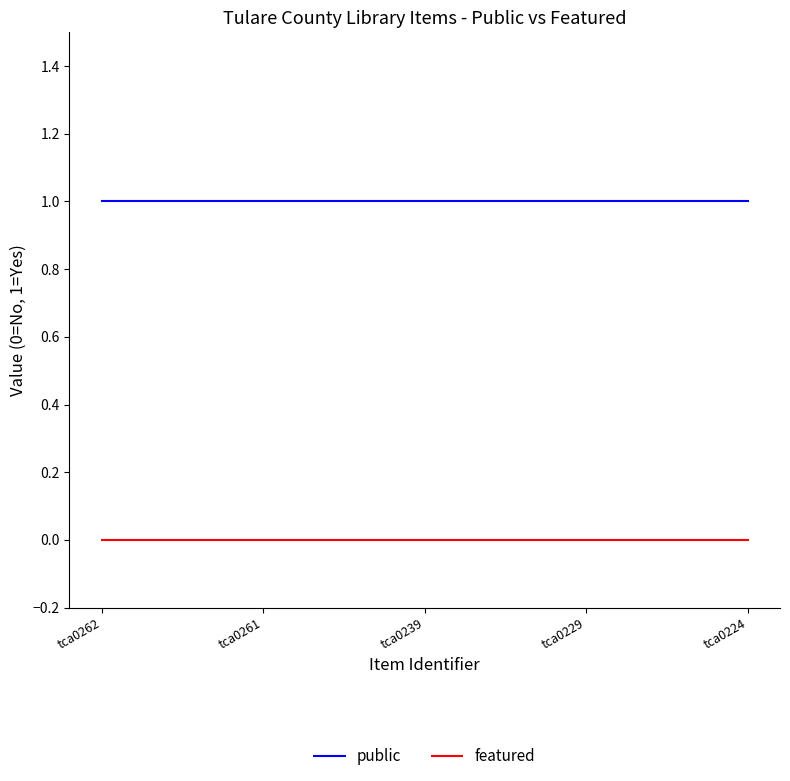

Reading left to right, list all the values displayed in this chart.

public: tca0262=1	tca0261=1	tca0239=1	tca0229=1	tca0224=1
featured: tca0262=0	tca0261=0	tca0239=0	tca0229=0	tca0224=0